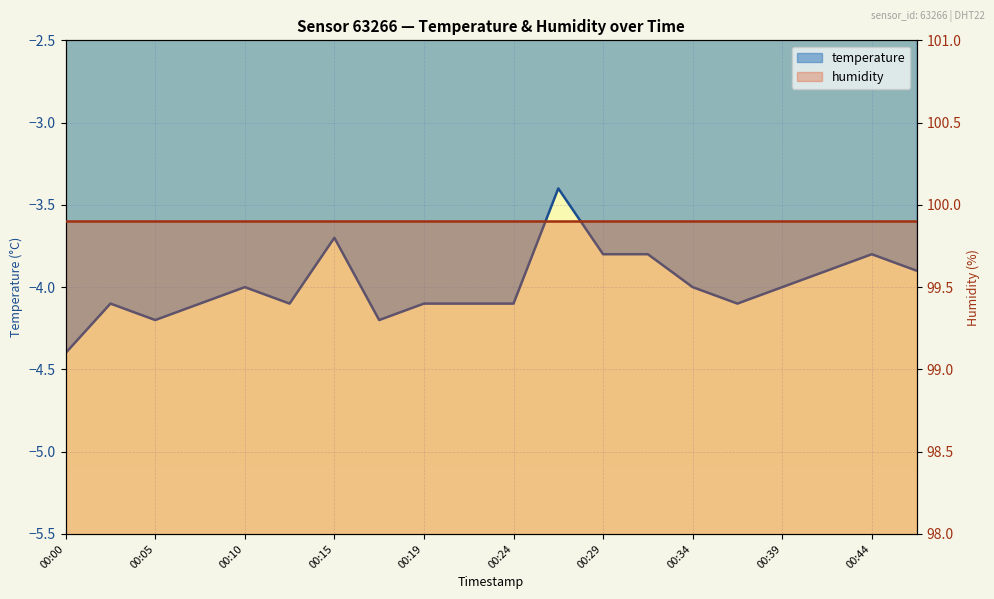

At which category does the chart reach its minimum across all series?

00:00